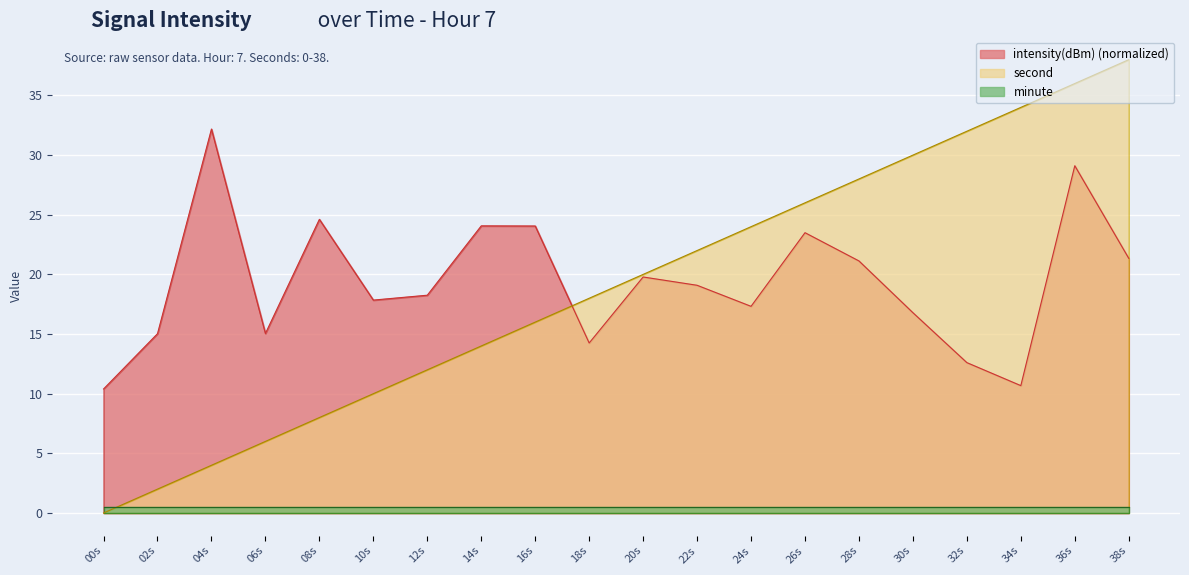

True or false: intensity(dBm) and second intersect in this chart.

True